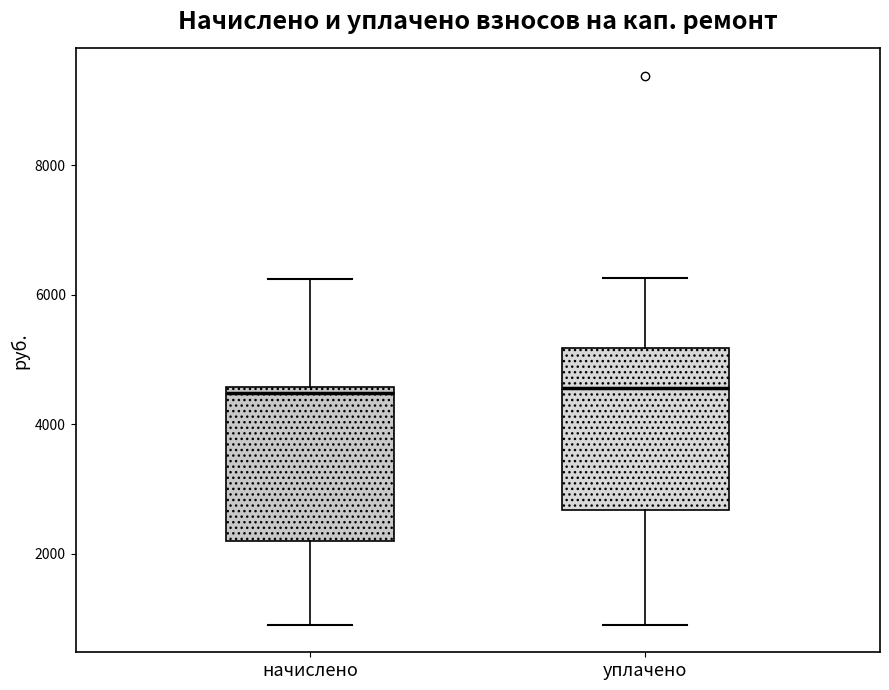

Where is the lower edge of the box for начислено on the y-axis? The values are not printed on the chart, so give them approximately, as read against the axis.

2200